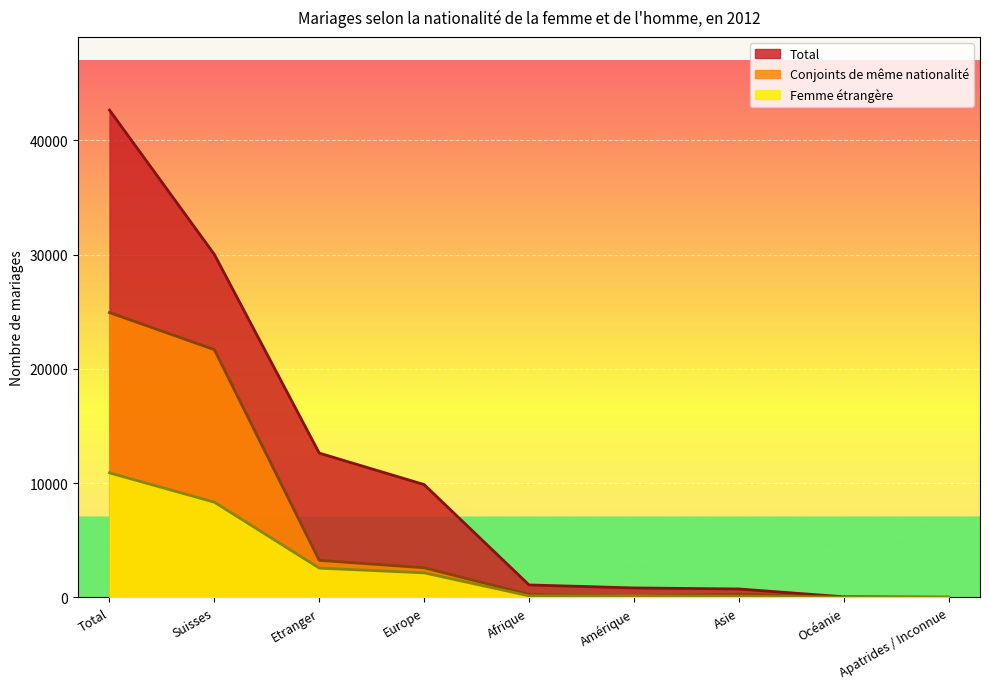

How many series are shown in this chart?

3